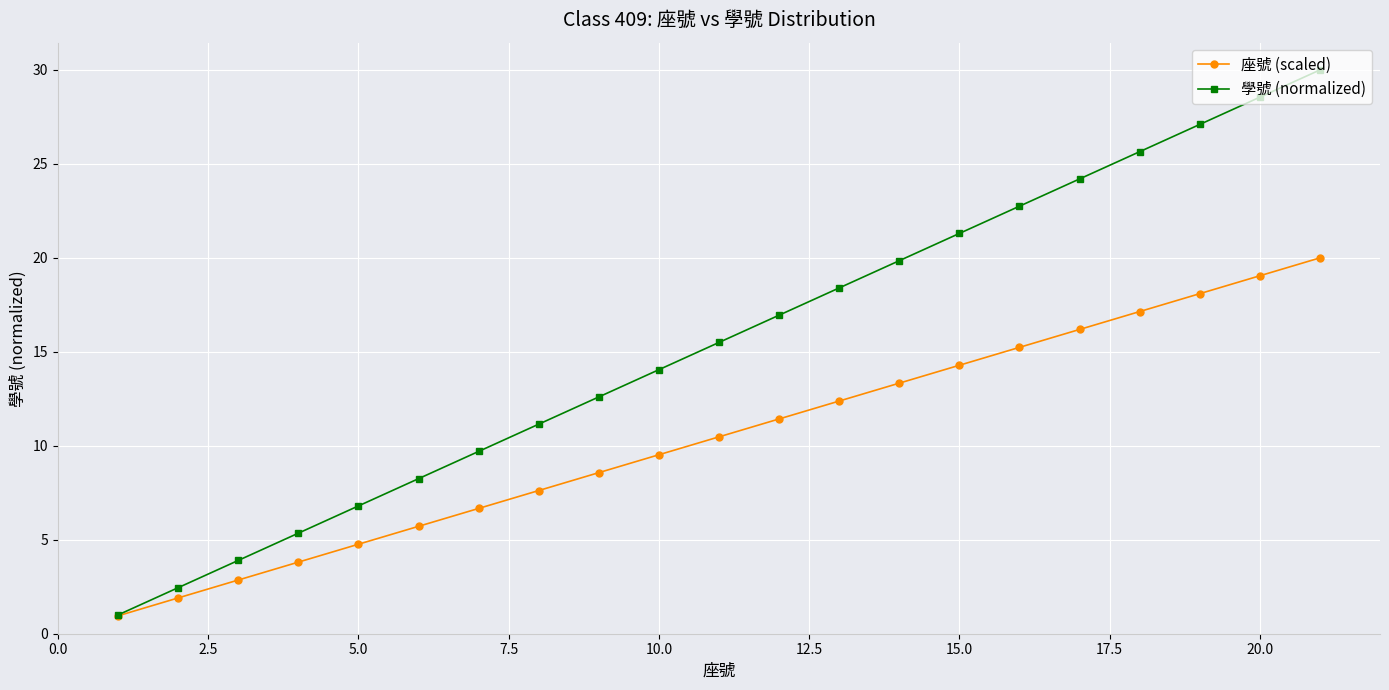

Which series has the largest range (max minus min)?

學號 (normalized)